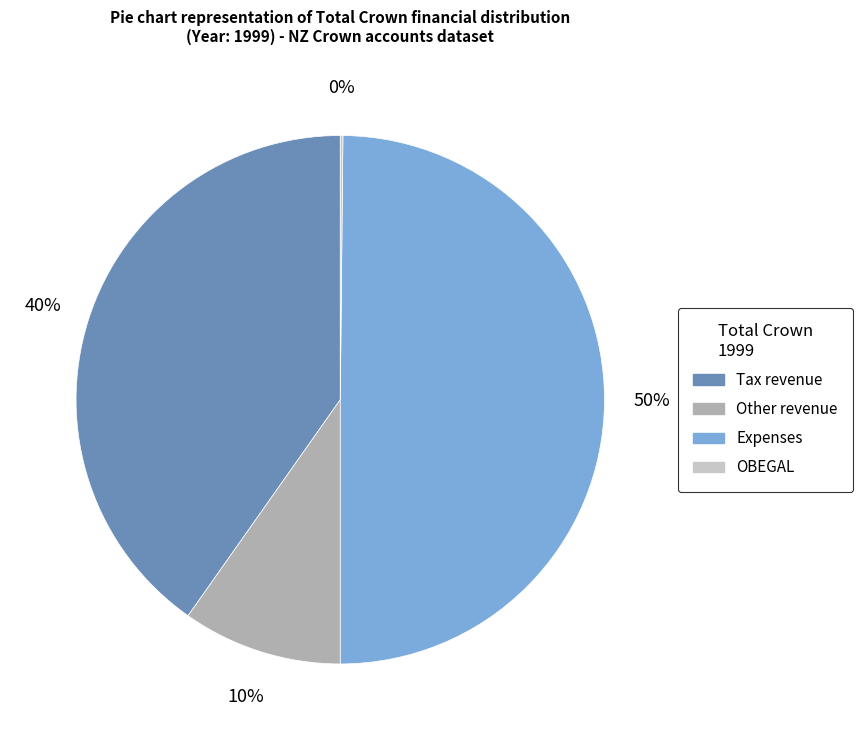

What is the ratio of the value at Other revenue to the value at Expenses?

0.2